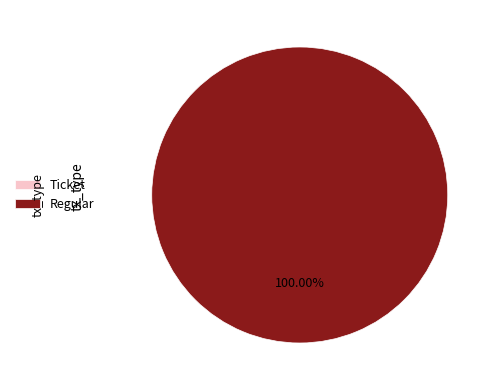

Count the number of slices in the pie.

2